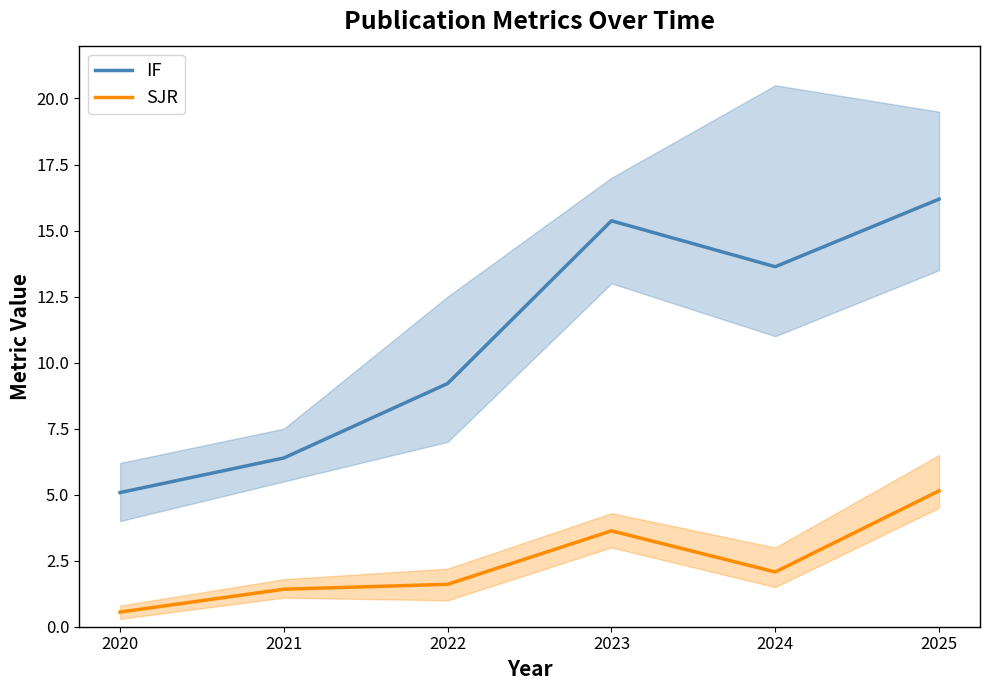

At which category does the chart reach its minimum across all series?

2020